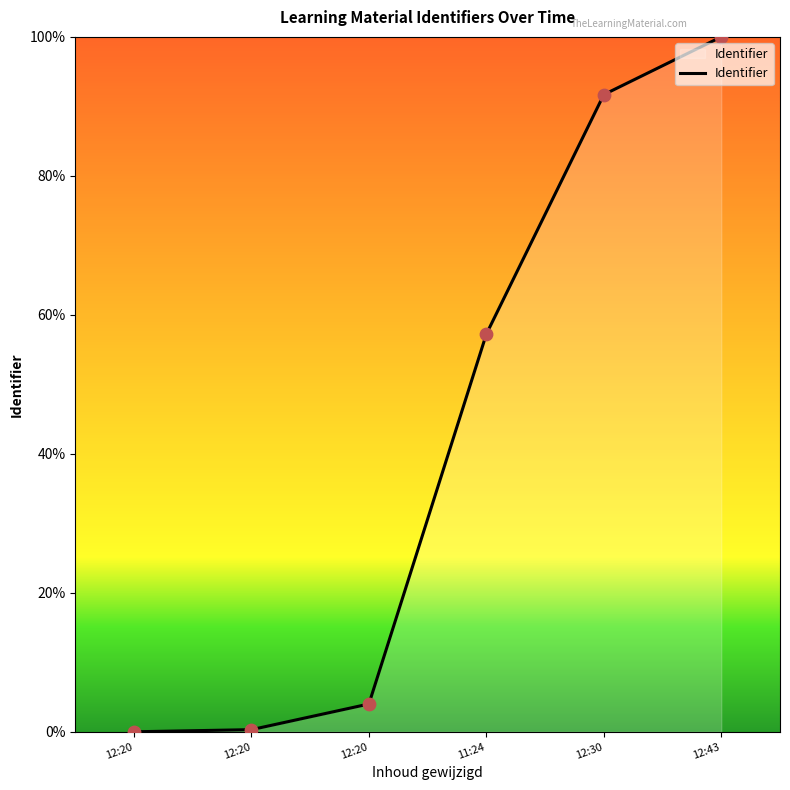

Which has a higher value, 12:43 or 12:20?

12:43